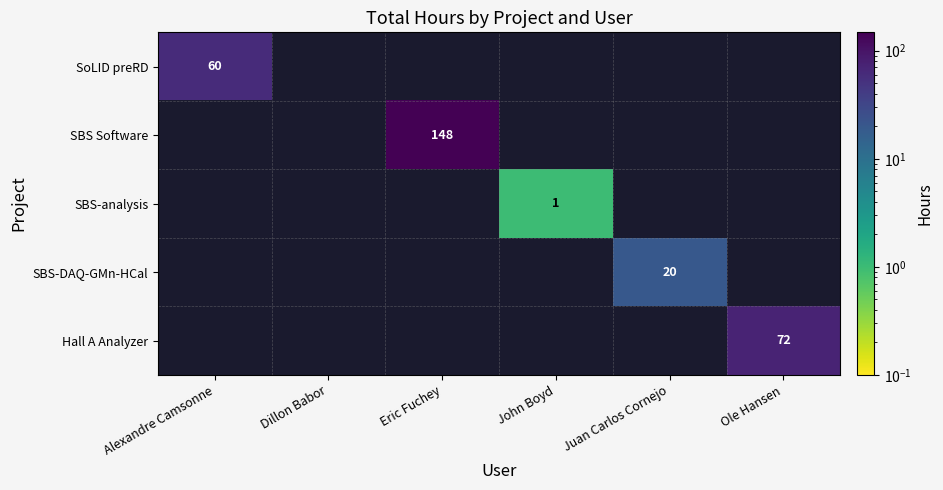

Is it true that Hall A Analyzer equals 72 at Ole Hansen?

True